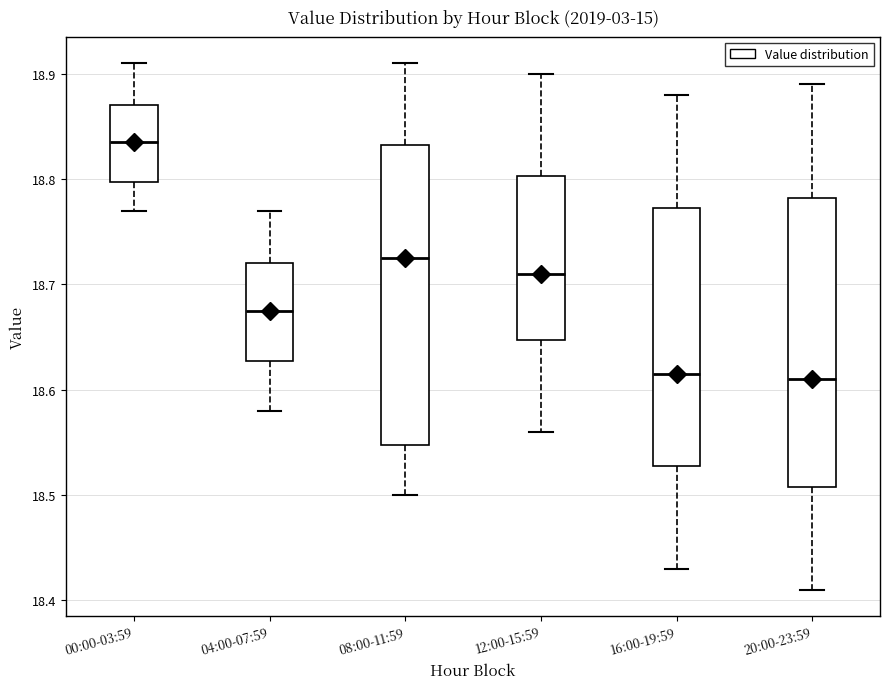

Where is the lower edge of the box for 20:00-23:59 on the y-axis? The values are not printed on the chart, so give them approximately, as read against the axis.

18.51